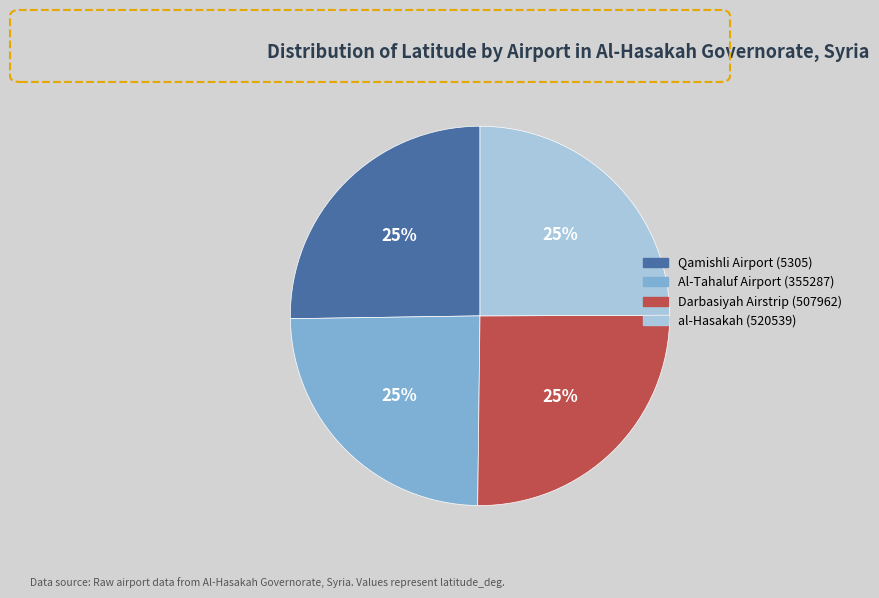

Does any single category account for the majority?

No